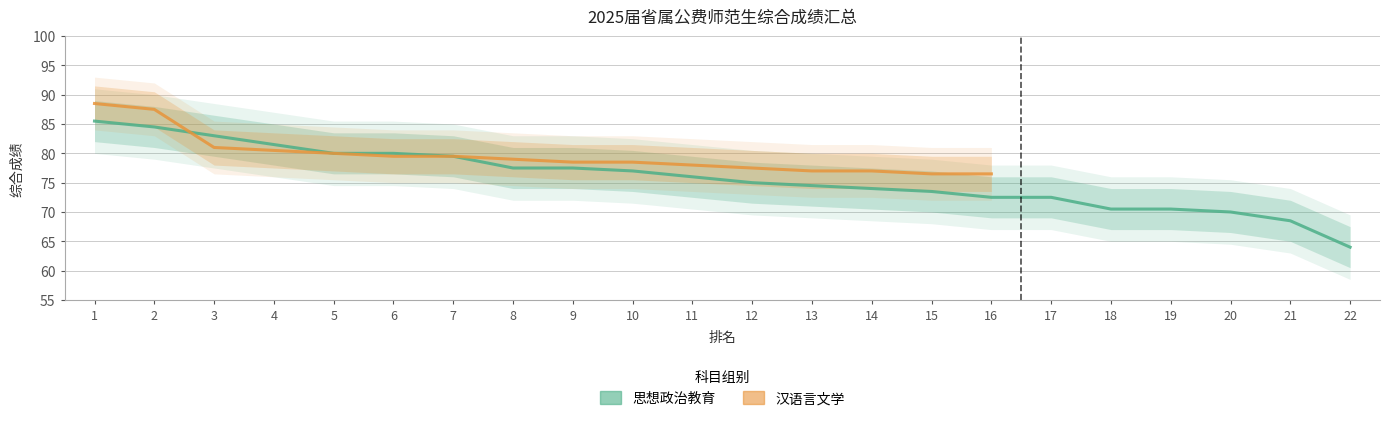

What is the approximate value at 19?

70.5